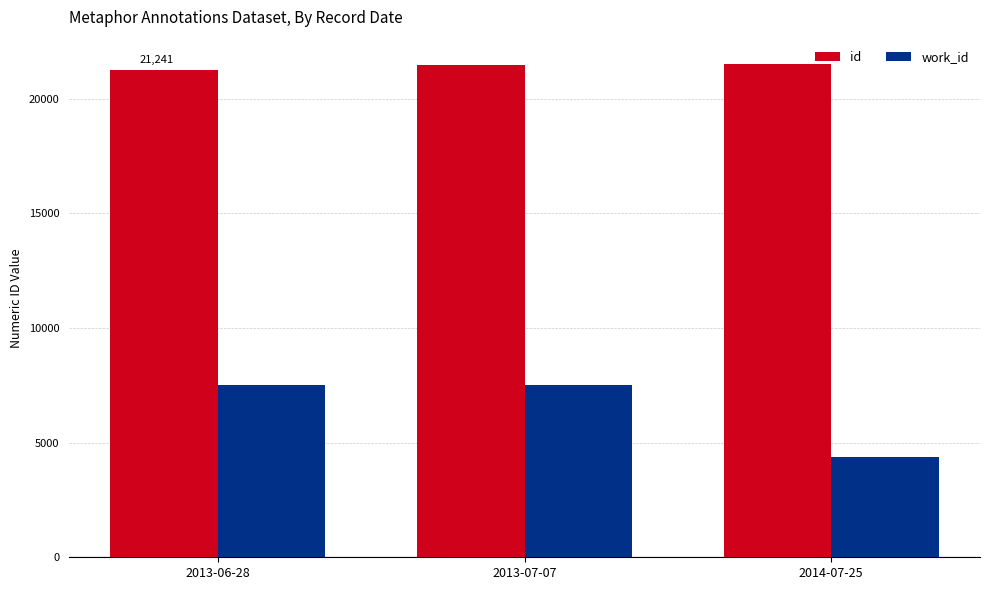

What is the maximum value for id?

21494